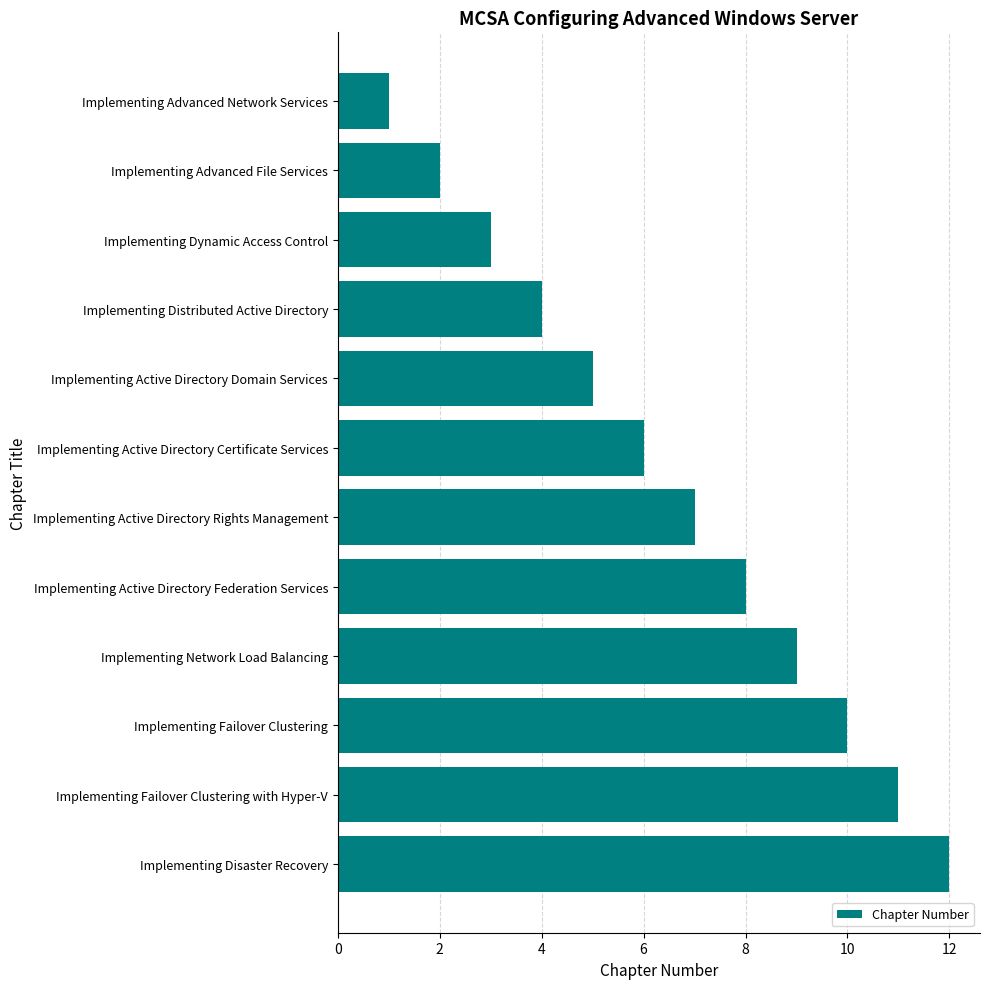

Which label corresponds to the largest value in the chart?

Implementing Disaster Recovery